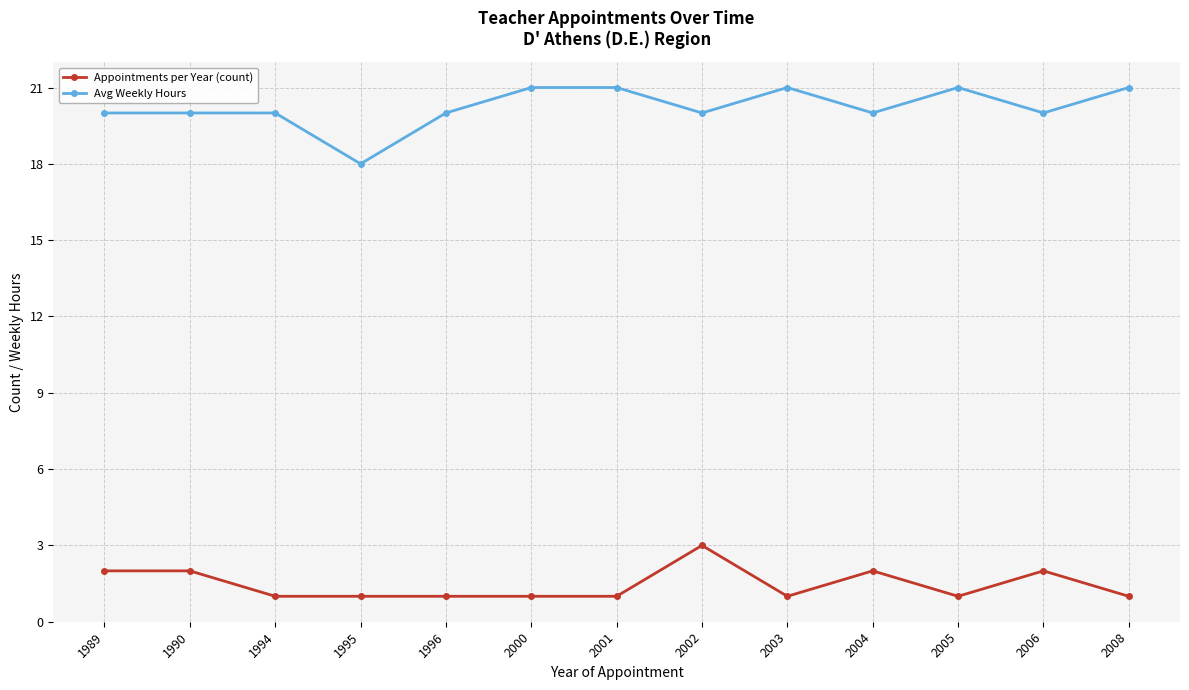

At how many categories does at least one series exceed 3?

13